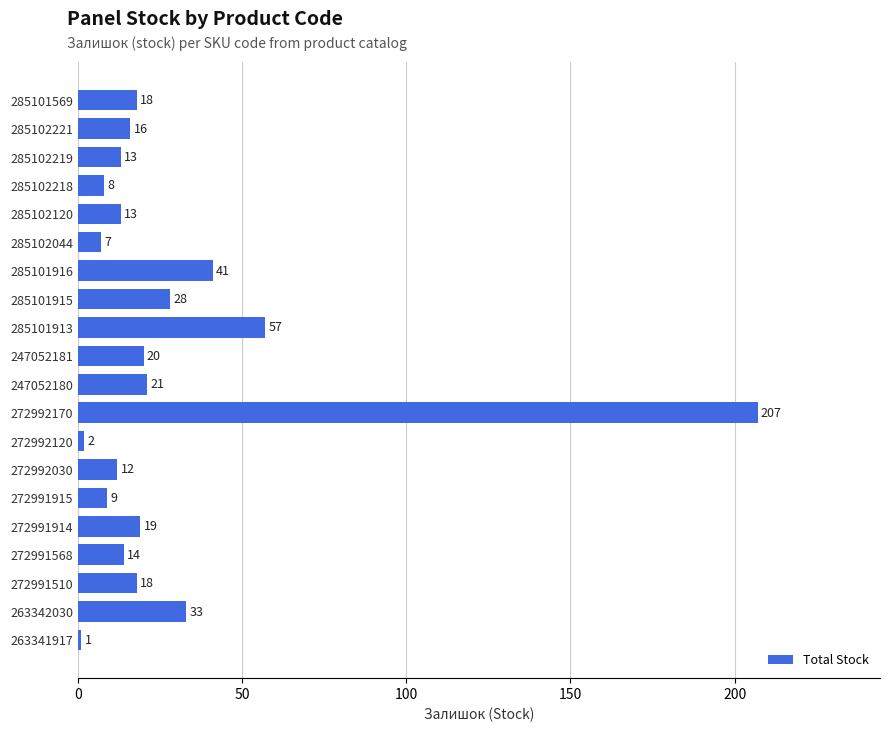

The value at 272992030 is 12. True or false?

True